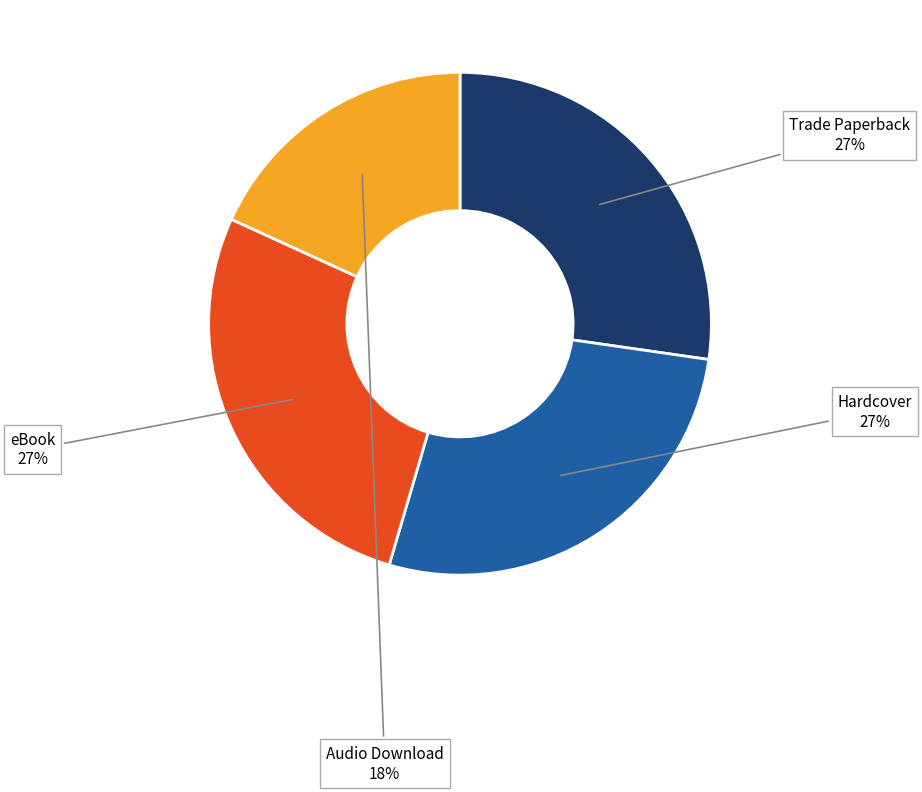

What percentage is the Hardcover slice, to the nearest percent?

27%